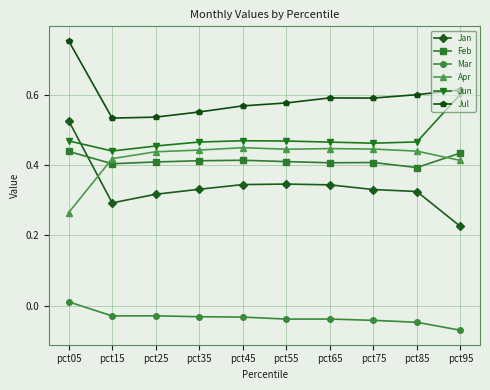

What is the sum of all Jan values?

3.4